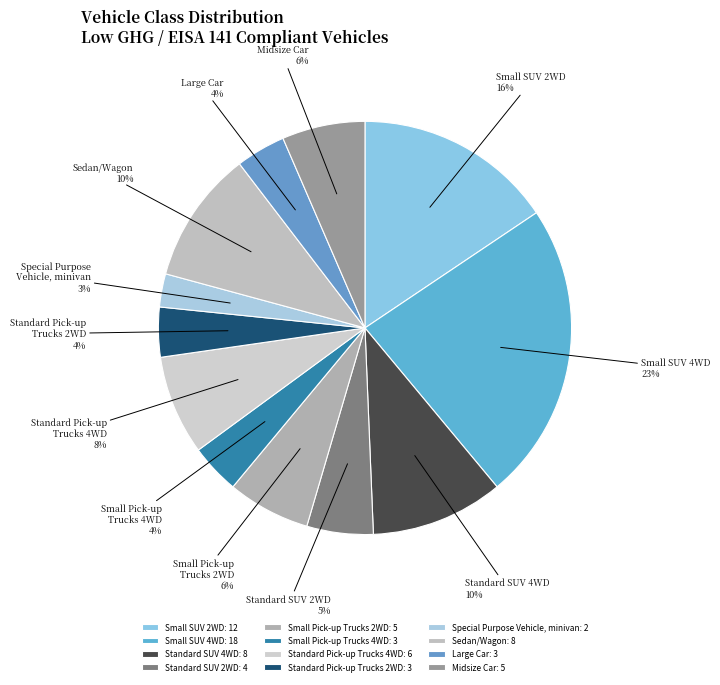

To the nearest percent, what percentage of the pie is Large Car?

4%